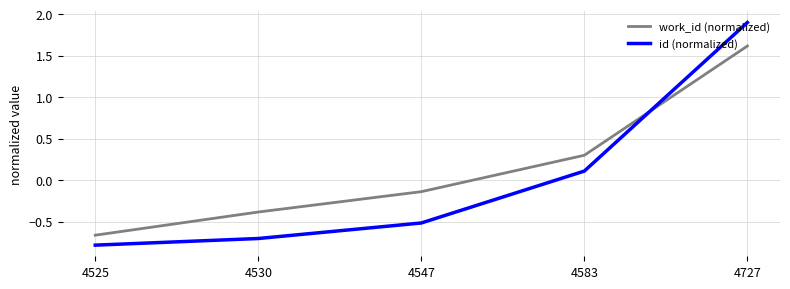

Where does the id (normalized) series first go above 0?

4583